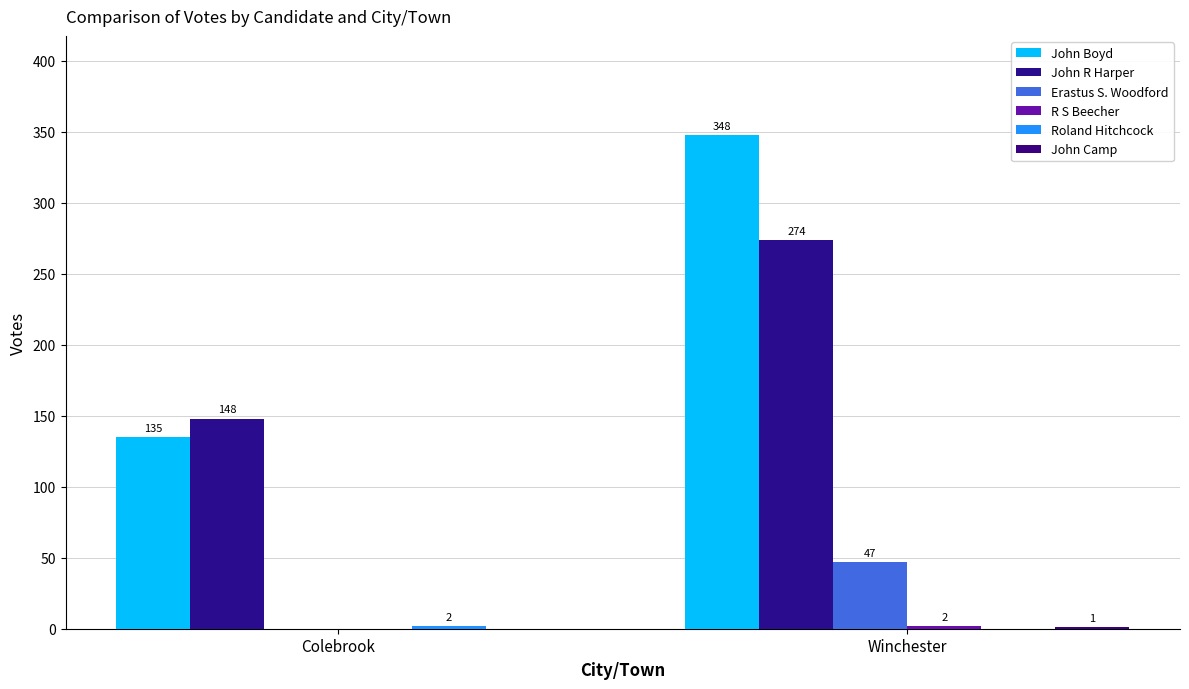

At which label does R S Beecher reach its minimum?

Colebrook